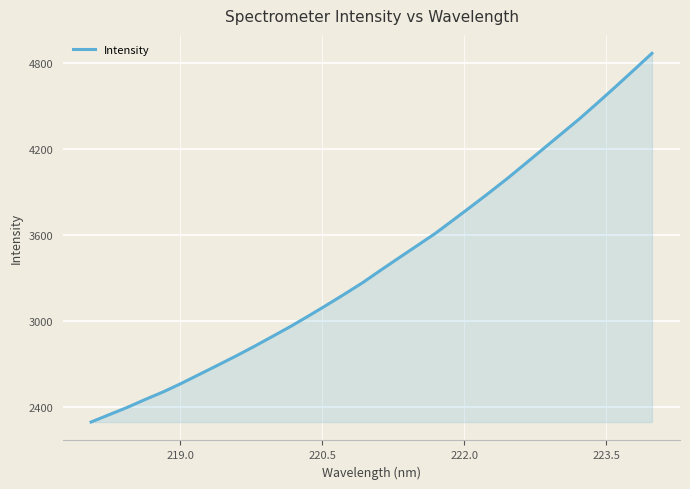

How many series are shown in this chart?

1